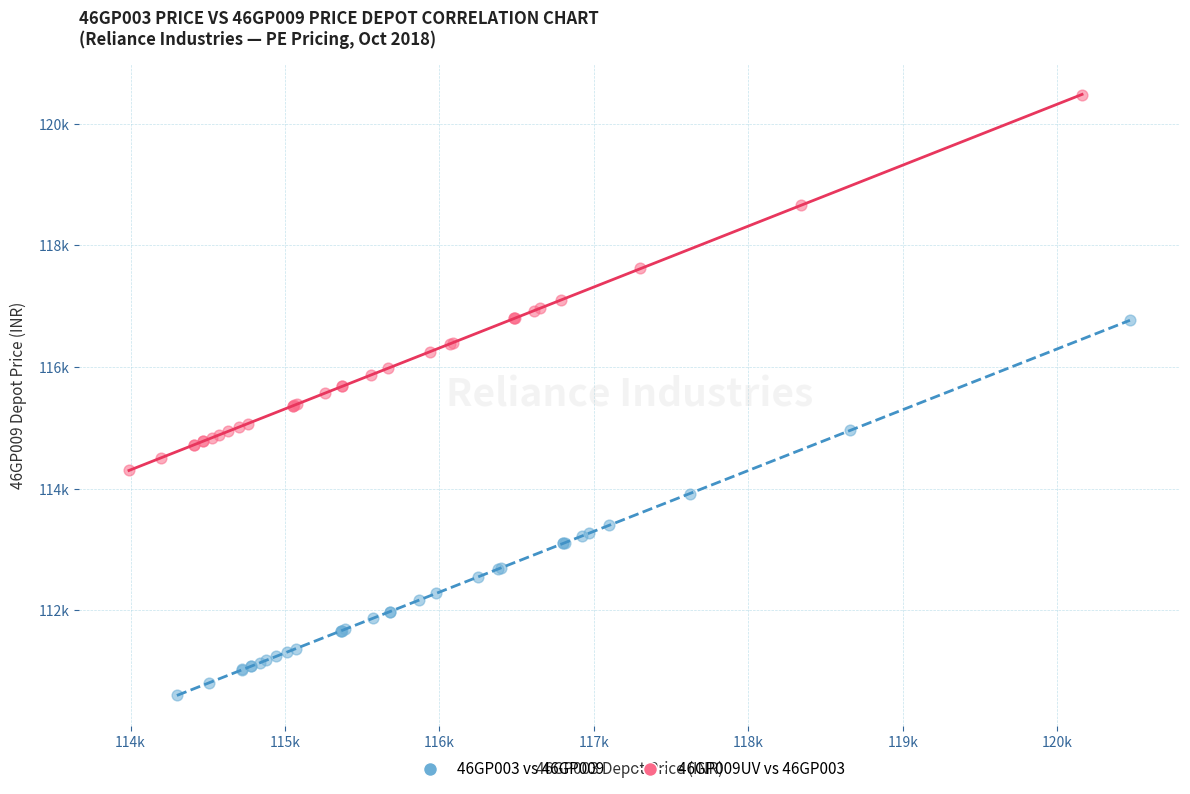

What are all the series names shown in the legend?

46GP003 vs 46GP009, 46GP009UV vs 46GP003